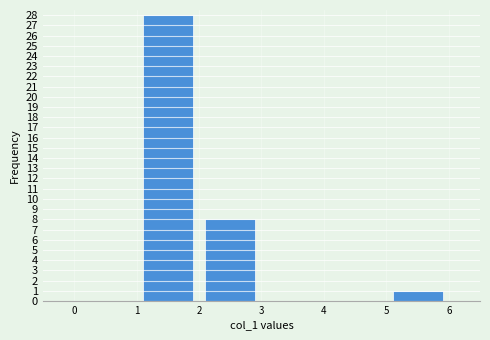

Over which range of the x-axis is the bar tallest?

1 to 2